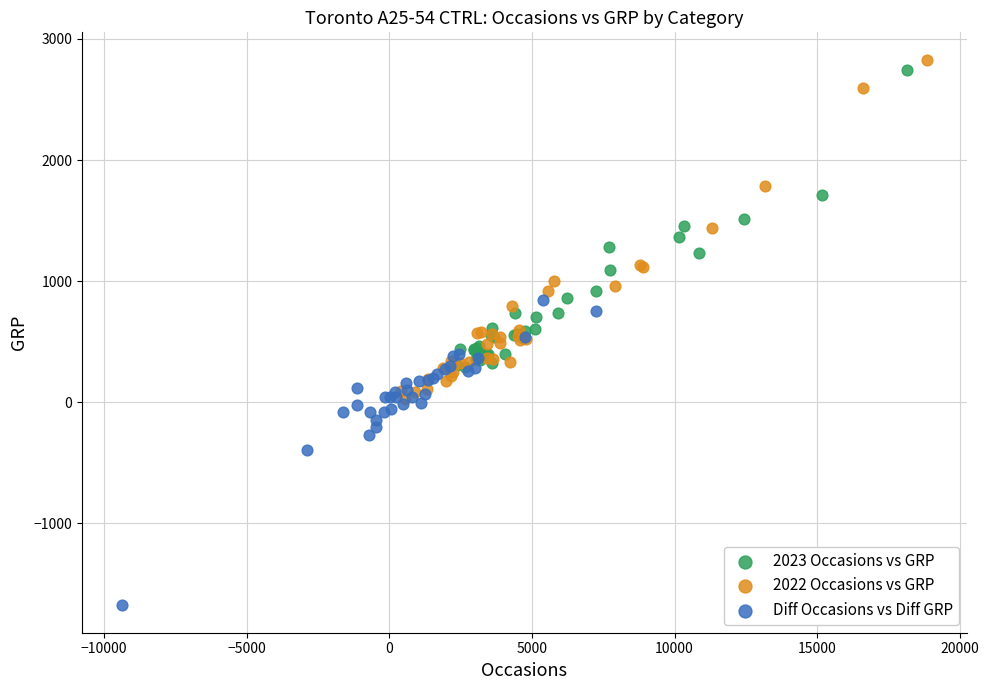

Which series reaches the minimum Y coordinate?

Diff Occasions vs Diff GRP